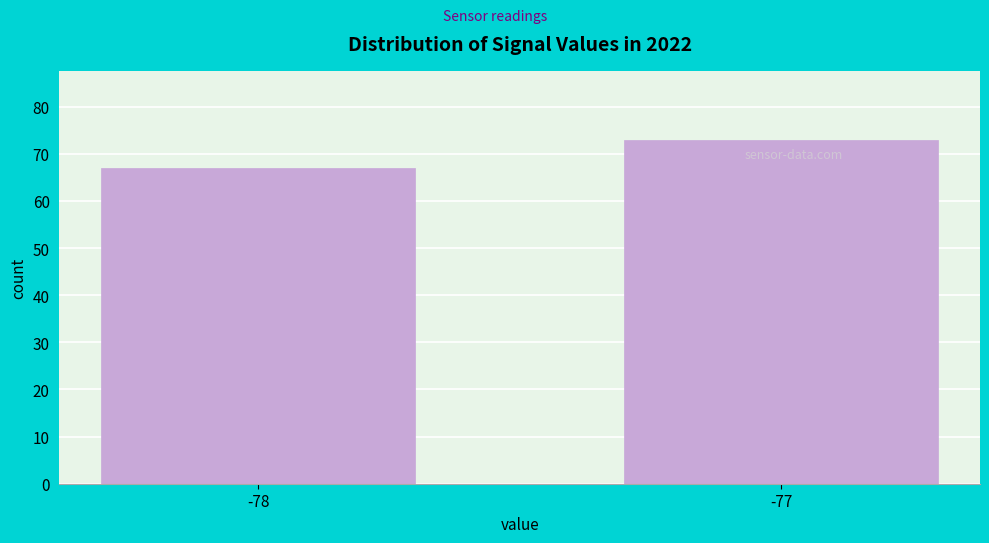

Reading left to right, list all the values displayed in this chart.

67	73